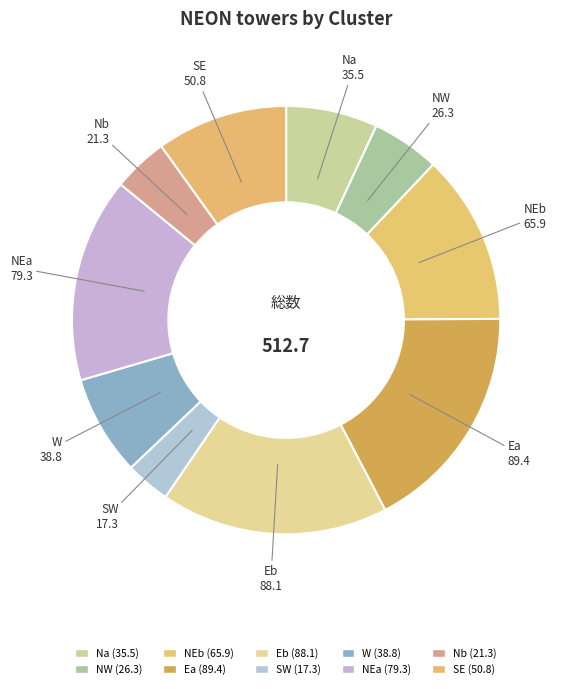

How many segments does this pie chart have?

10